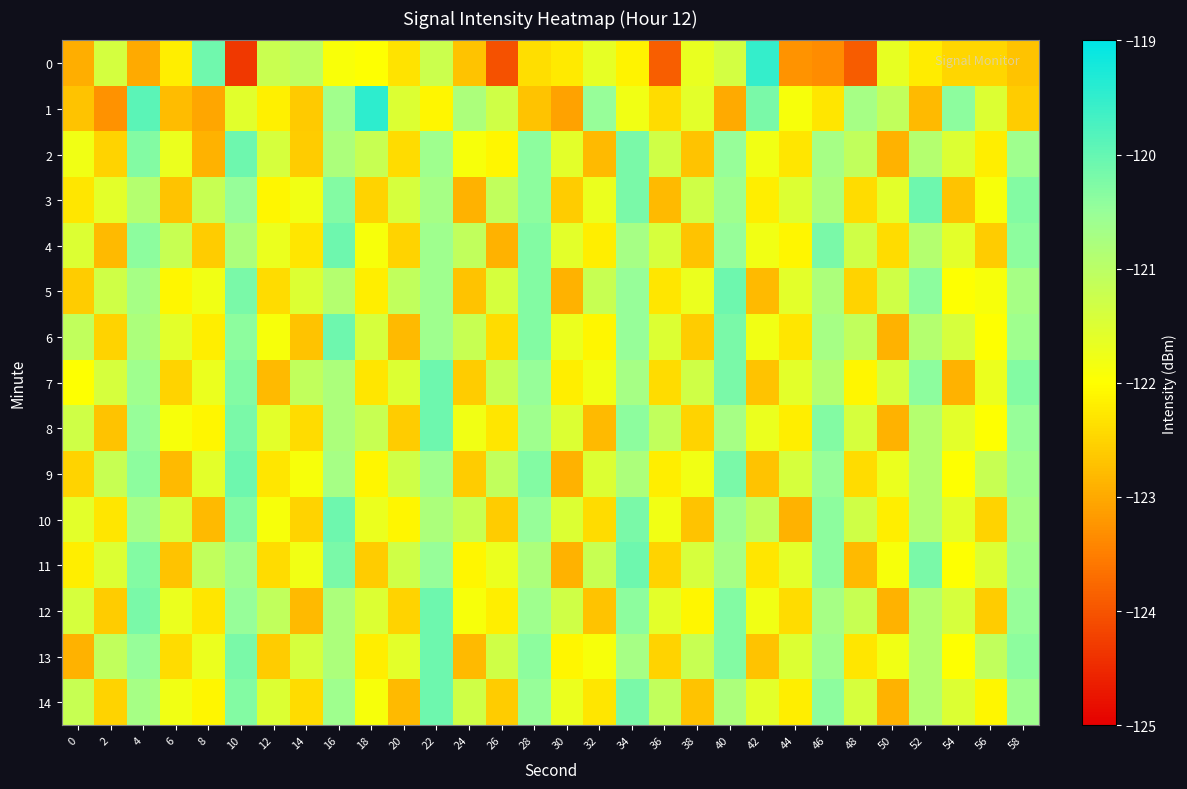

What is the total value across all series at 0?

-1830.0